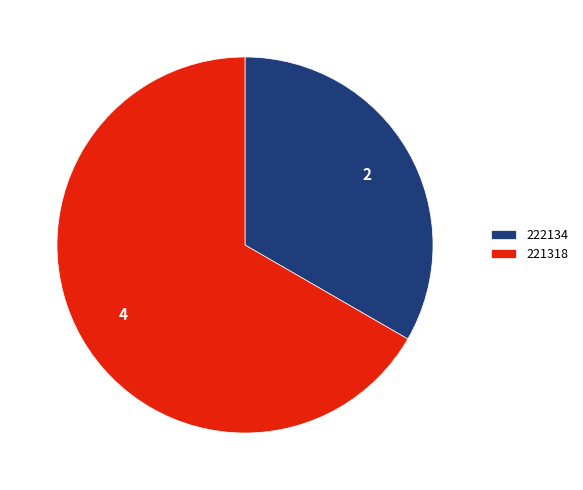

How many segments does this pie chart have?

2